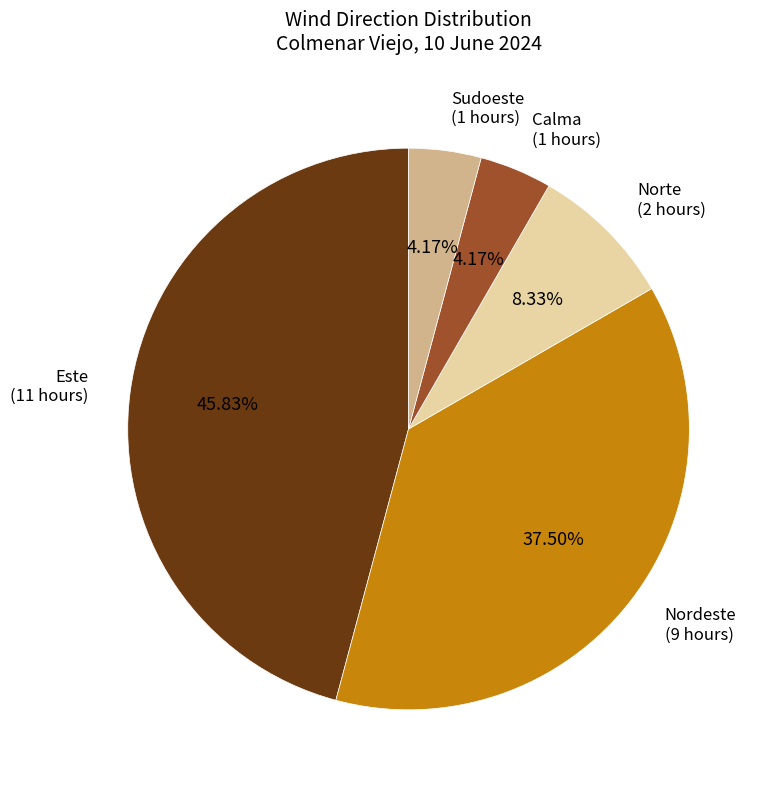

Is the sum of Nordeste and Sudoeste greater than half?

No